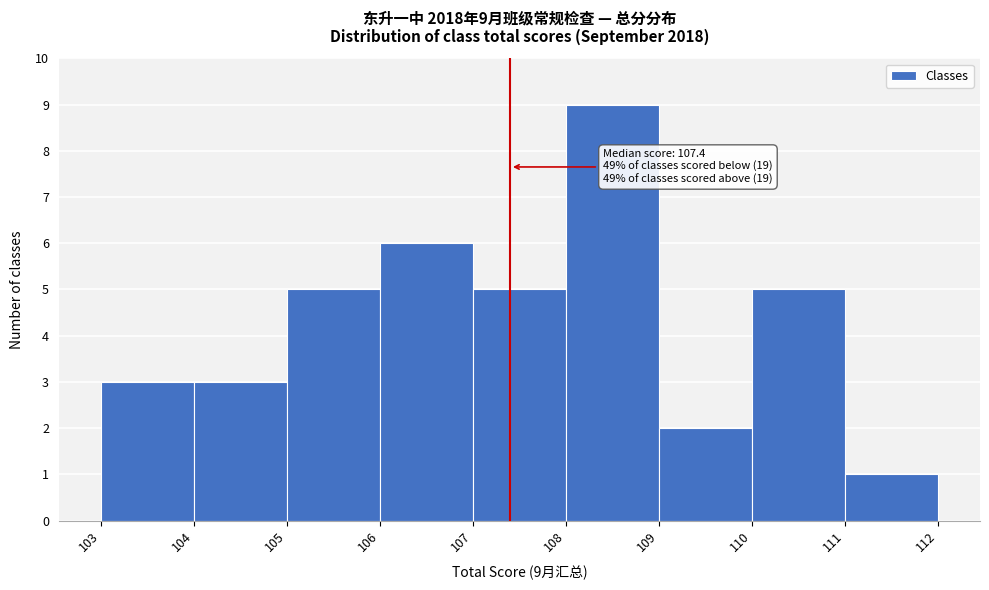

Over which range of the x-axis is the bar tallest?

108 to 109